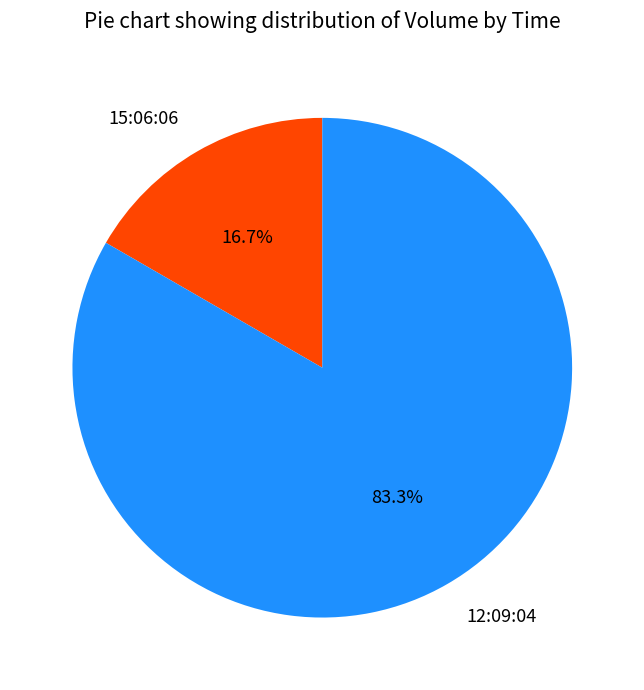

Which category has the biggest portion of the pie?

12:09:04